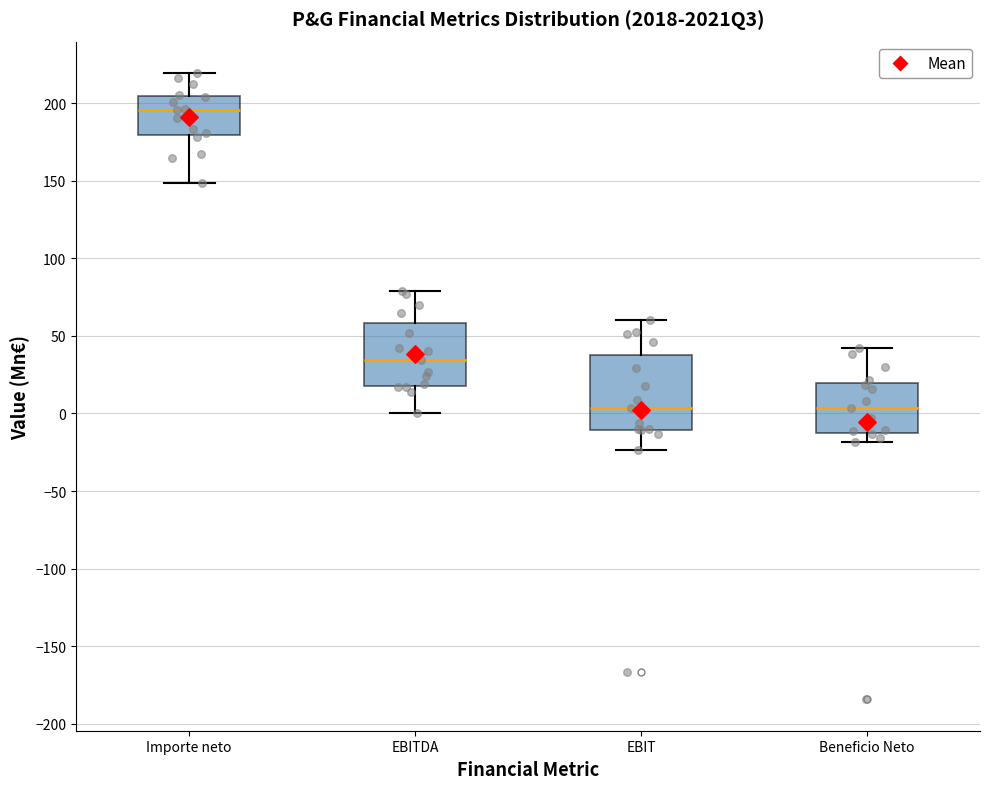

Where is the upper edge of the box for EBITDA on the y-axis? The values are not printed on the chart, so give them approximately, as read against the axis.

60